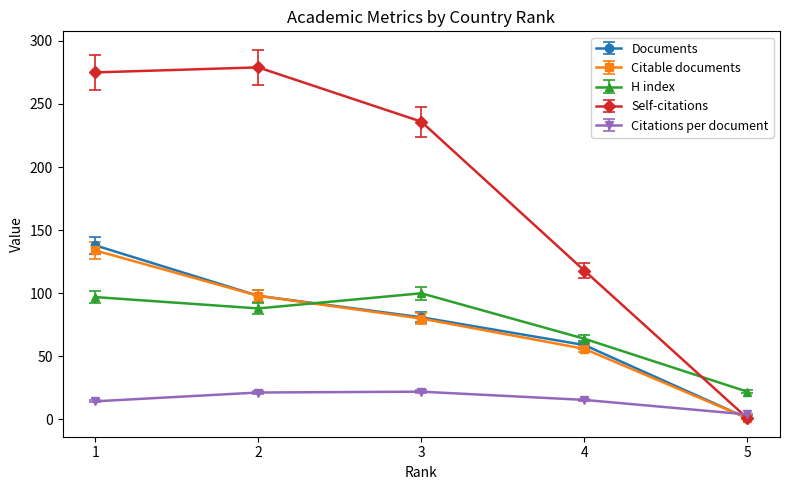

Does the chart have visible grid lines?

No